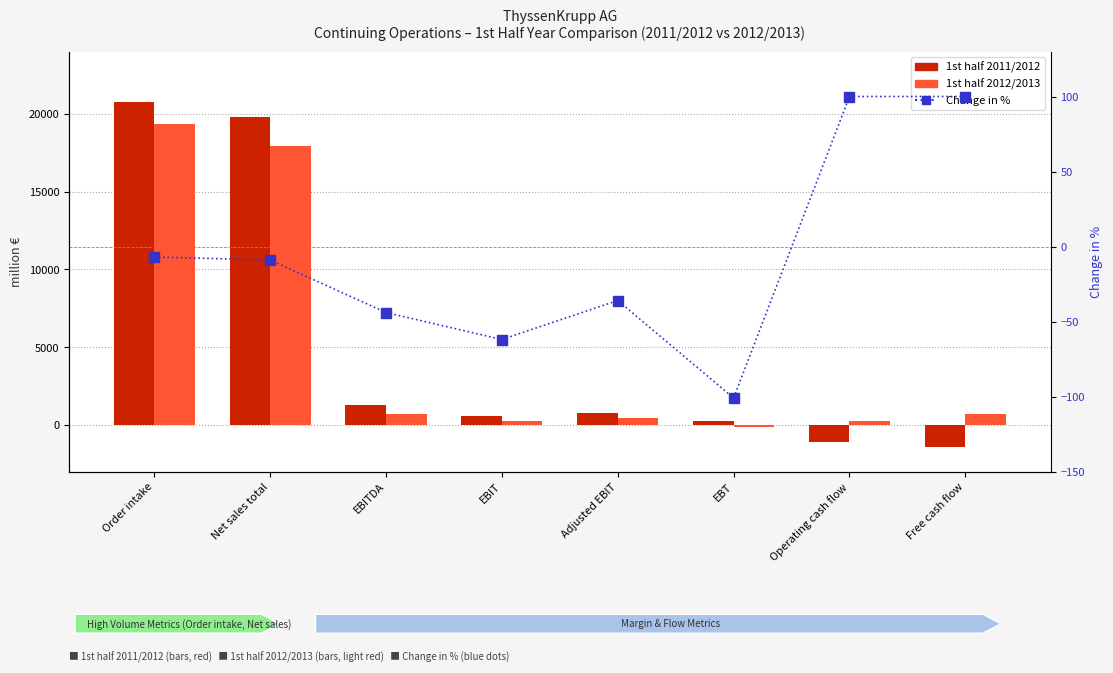

What are all the series names shown in the legend?

1st half 2011/2012, 1st half 2012/2013, Change in %